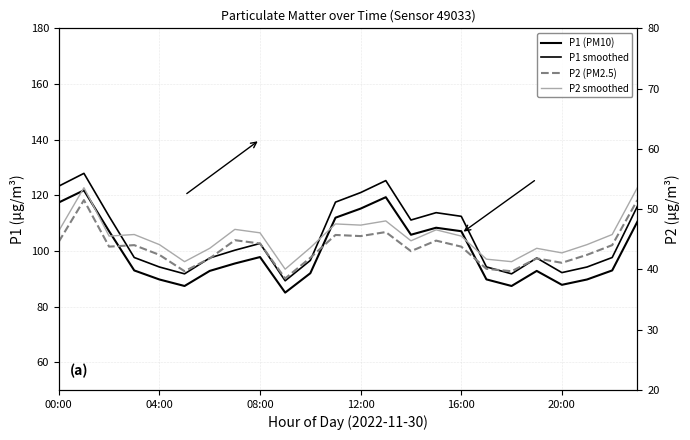

What is the difference between the P2 smoothed values at 14 and 00:00?

1.6